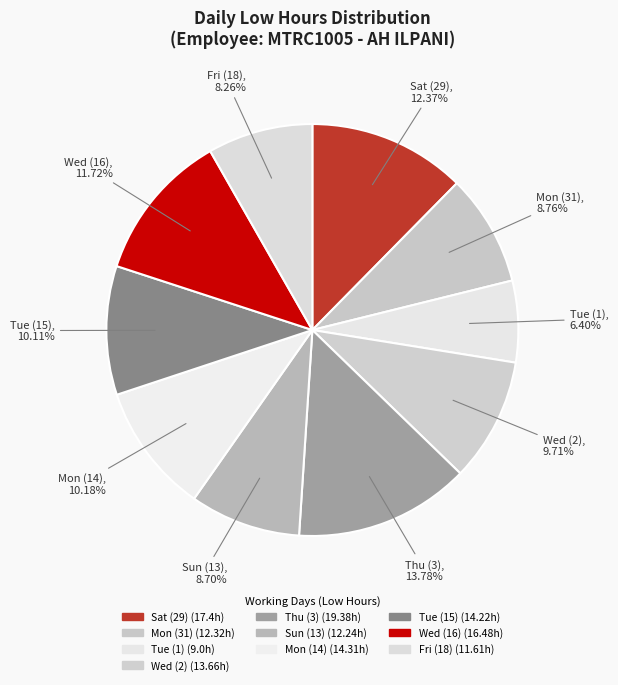

How many slices are in this pie chart?

10